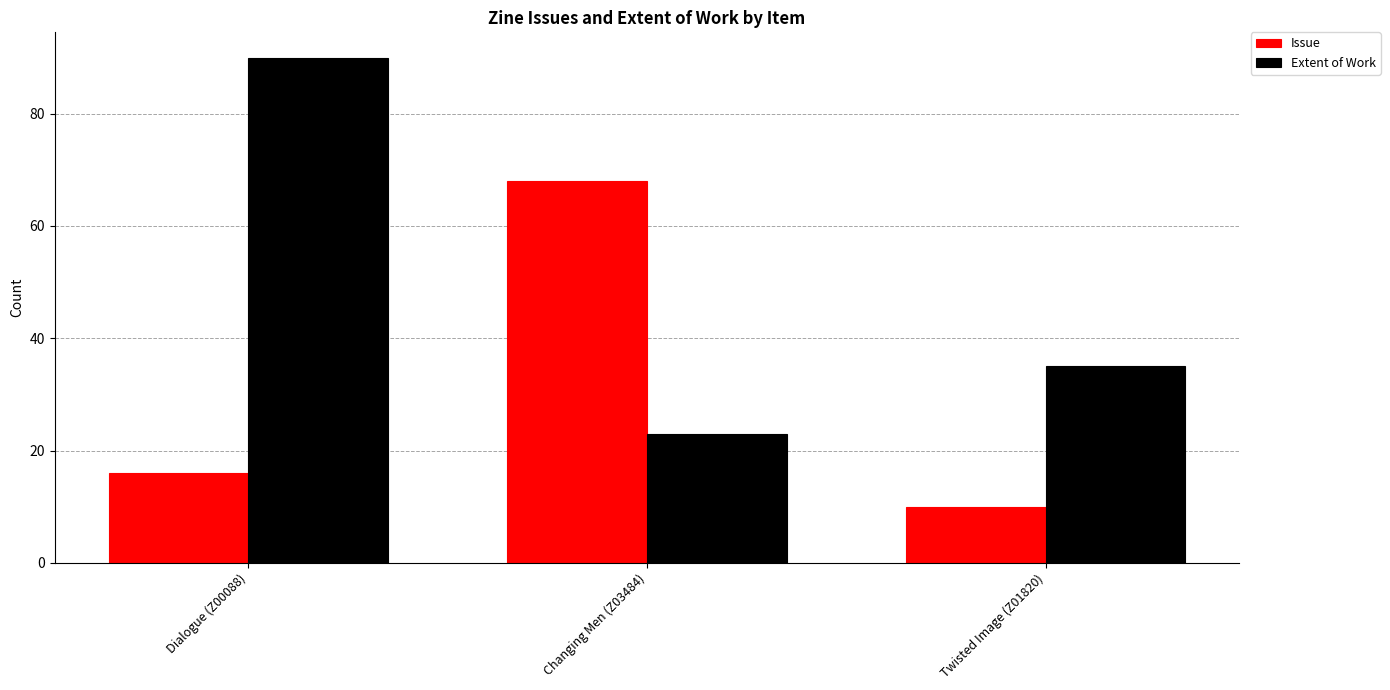

At which label is Extent of Work closest to 56?

Twisted Image (Z01820)